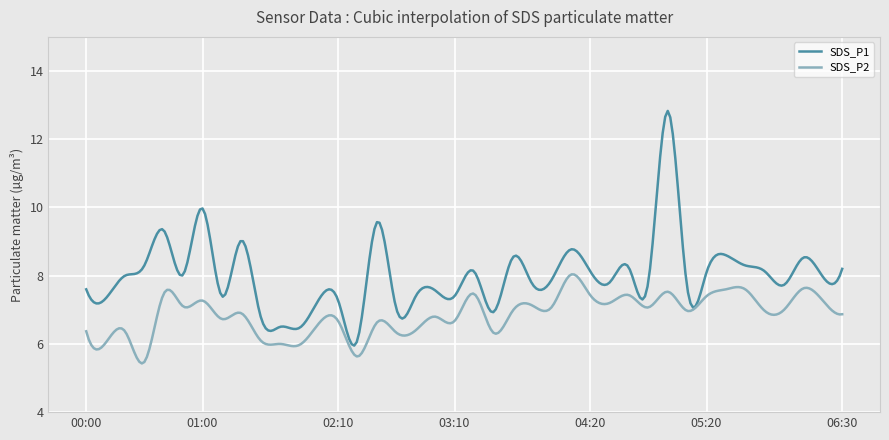

In SDS_P1, how many points are lower than both neighbors (excluding endpoints)?

15